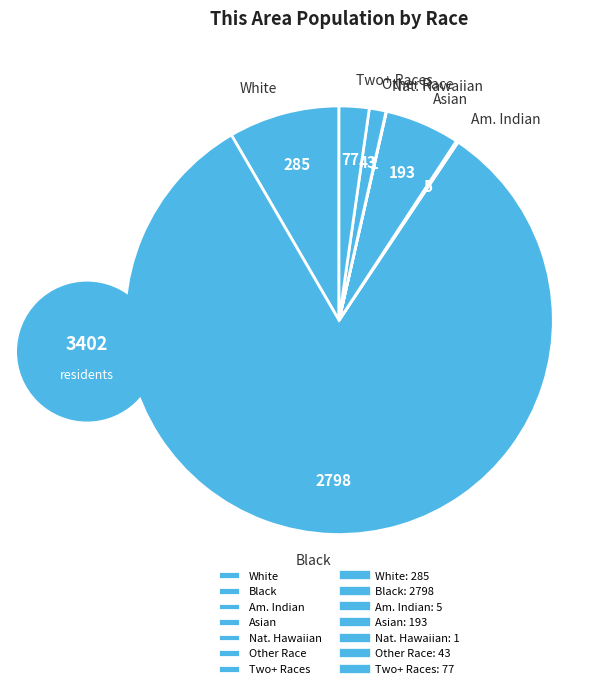

Between Black and Other Race, which is larger?

Black